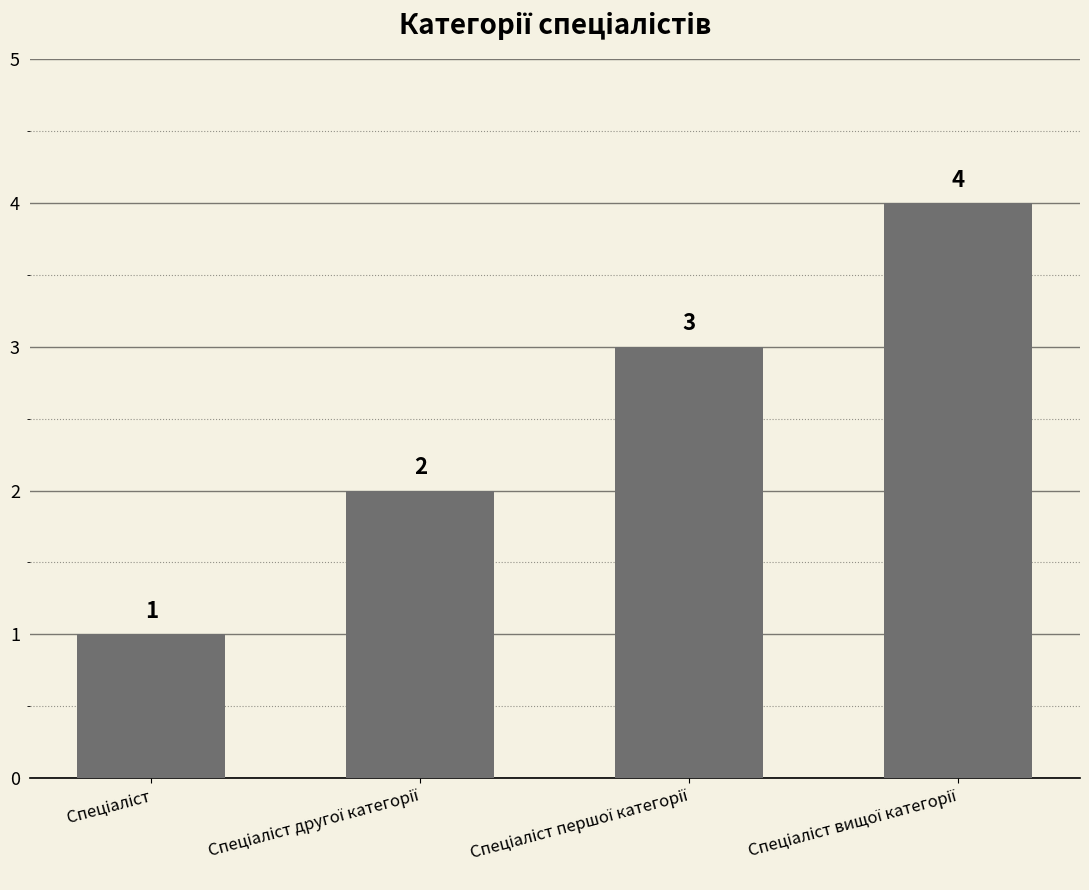

What is the difference between the maximum and minimum values?

3